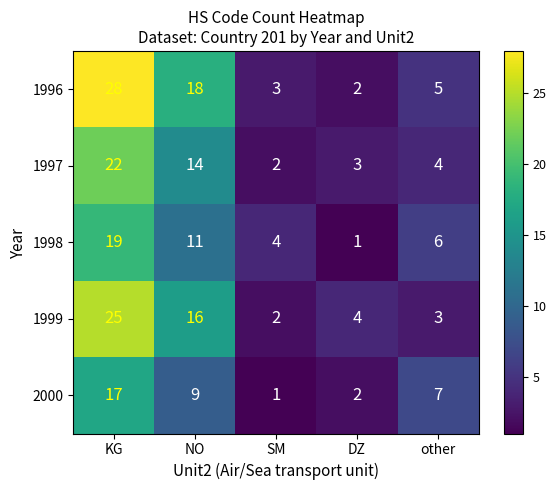

At which label does 2000 reach its peak?

KG